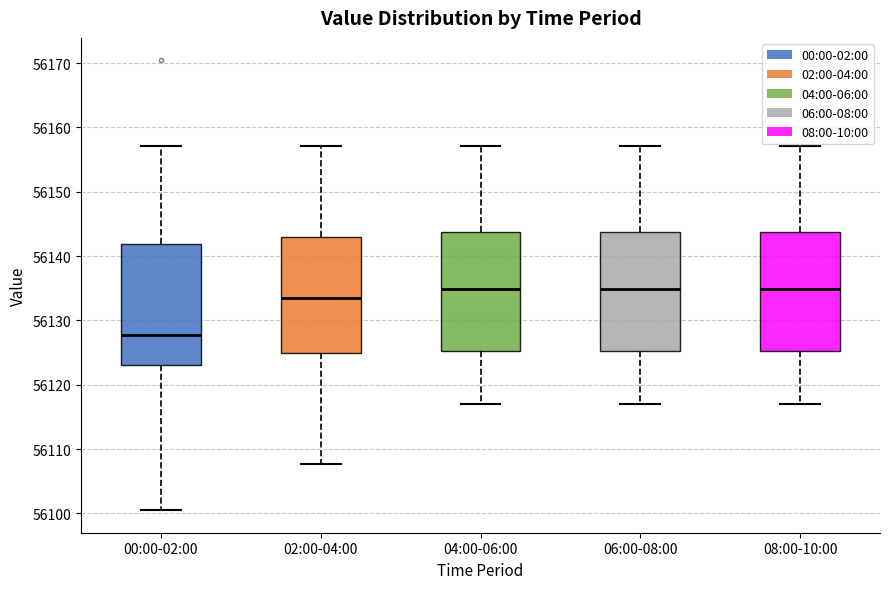

Reading left to right, read every box against the y-axis: the position of its median line, the range the box covers, and the ends of its whiskers. The values are not printed on the chart, so give them approximately, as read against the axis.

00:00-02:00: median 56128, box 56123 to 56142, whiskers 56101 to 56157
02:00-04:00: median 56133, box 56125 to 56143, whiskers 56108 to 56157
04:00-06:00: median 56135, box 56125 to 56144, whiskers 56117 to 56157
06:00-08:00: median 56135, box 56125 to 56144, whiskers 56117 to 56157
08:00-10:00: median 56135, box 56125 to 56144, whiskers 56117 to 56157